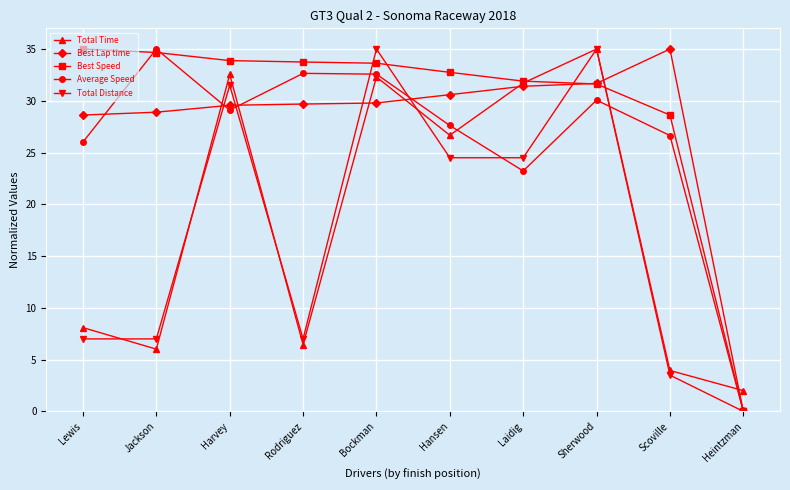

What is the sum of all Average Speed values?

262.9